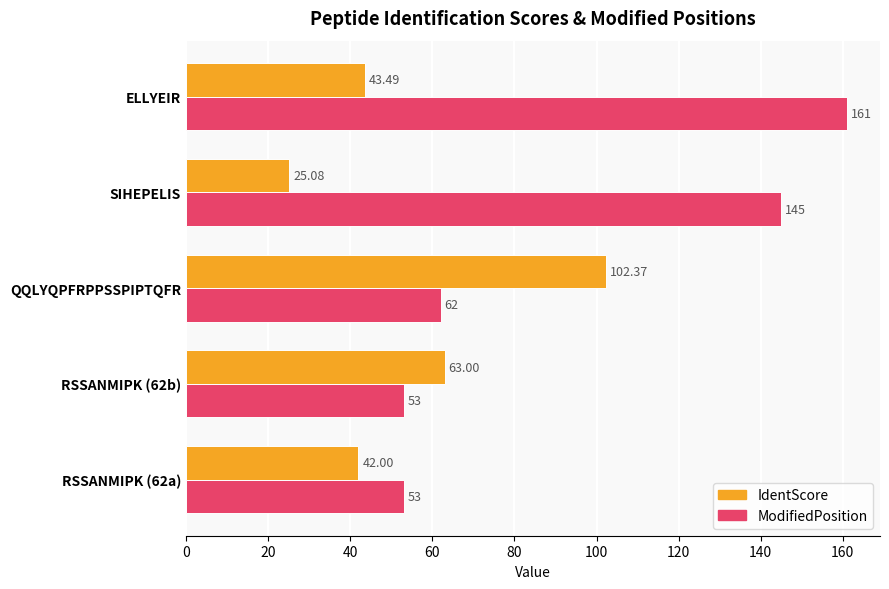

What is the sum of all ModifiedPosition values?

474.0